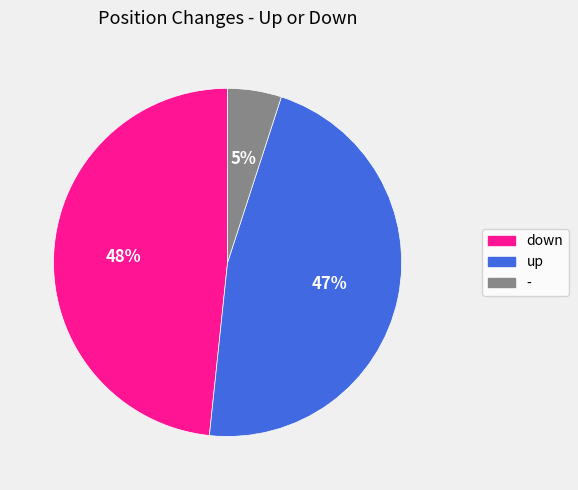

Do - and down together represent more than half of the pie?

Yes